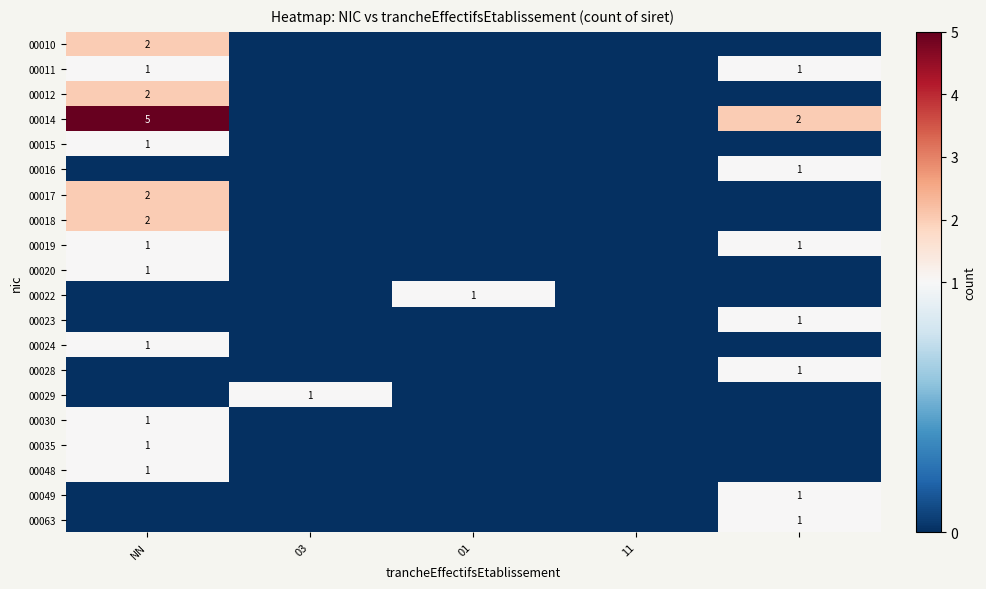

Which series has the widest spread of values?

00014